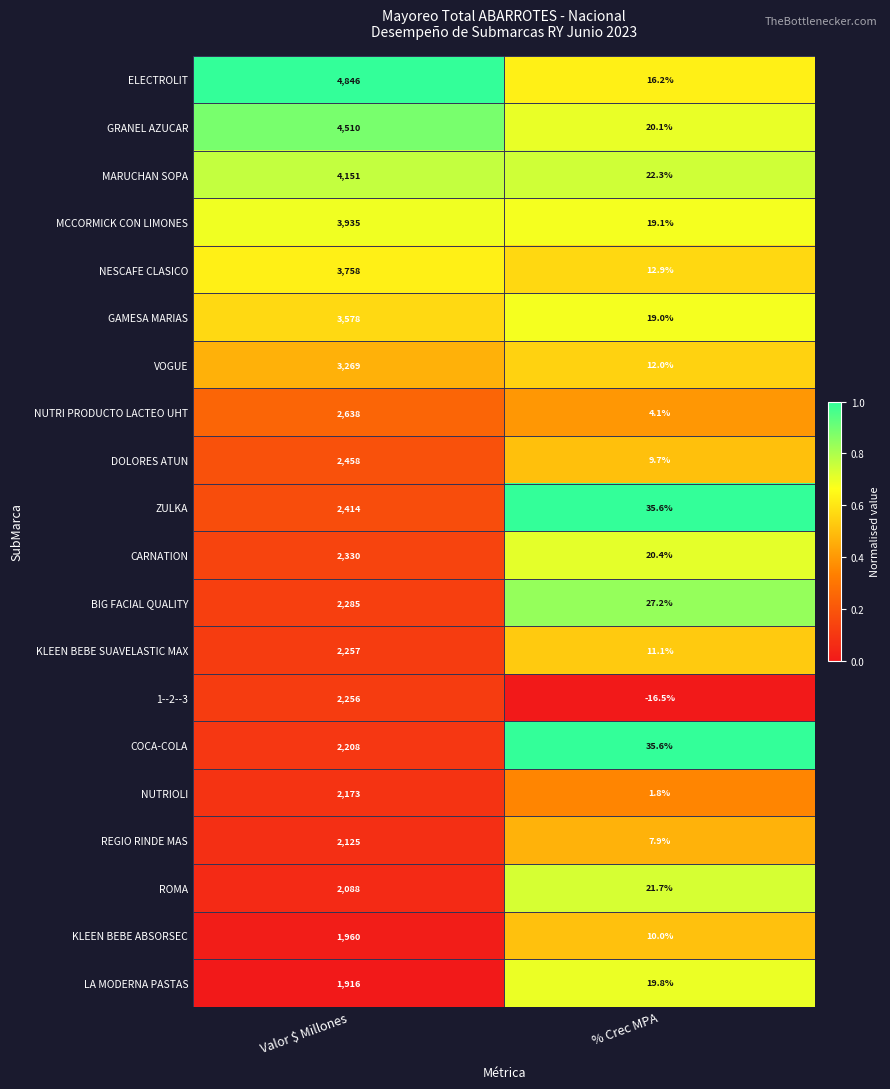

What is the lowest value of the VOGUE series?

12.0